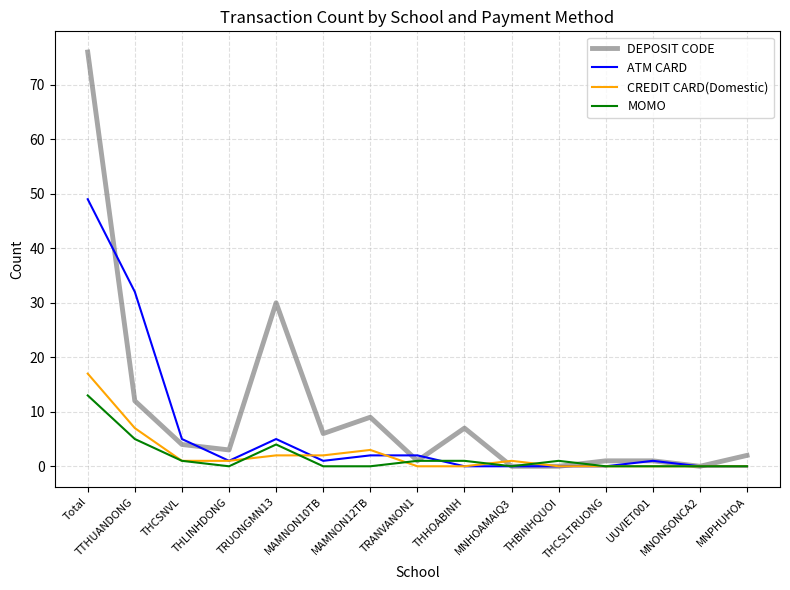

True or false: MOMO and DEPOSIT CODE intersect in this chart.

True